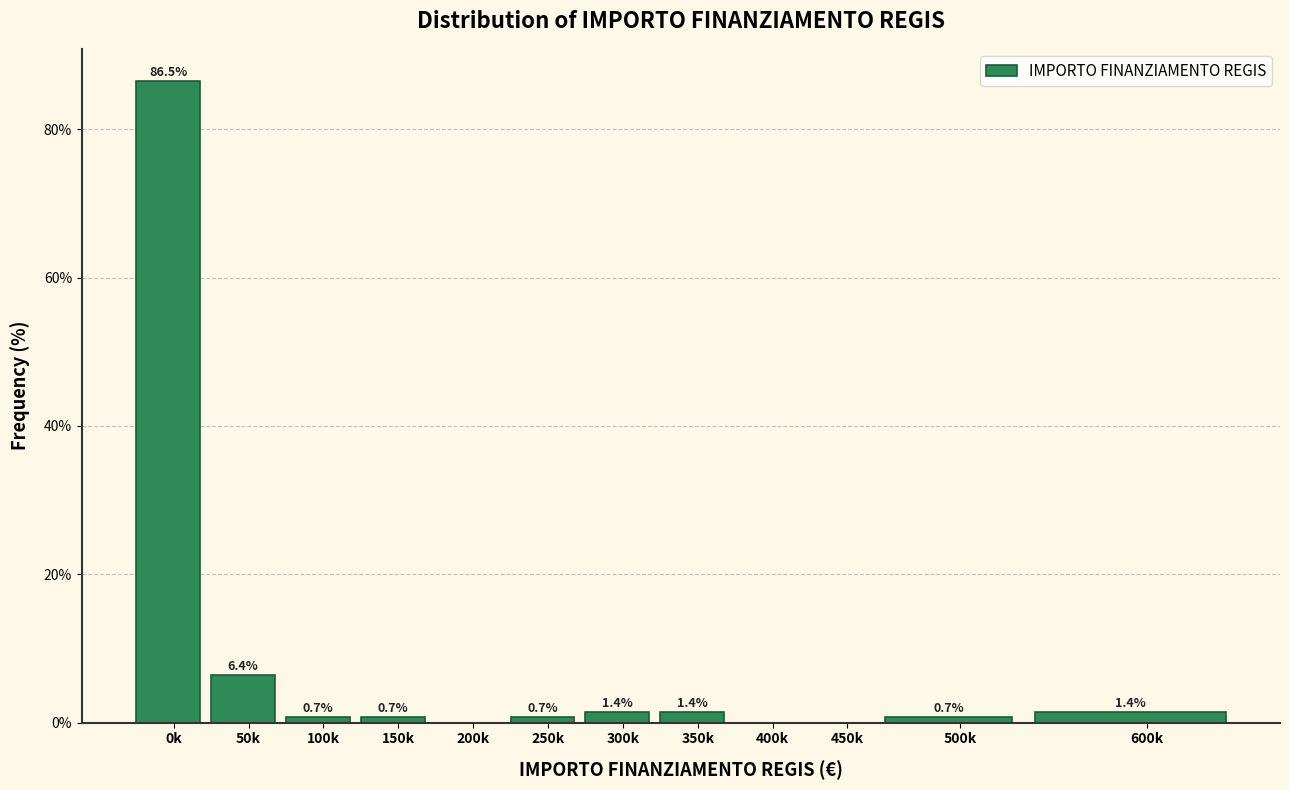

Reading left to right, list all the values displayed in this chart.

0k=86.5	50k=6.4	100k=0.7	150k=0.7	200k=0.0	250k=0.7	300k=1.4	350k=1.4	400k=0.0	450k=0.0	500k=0.7	600k=1.4